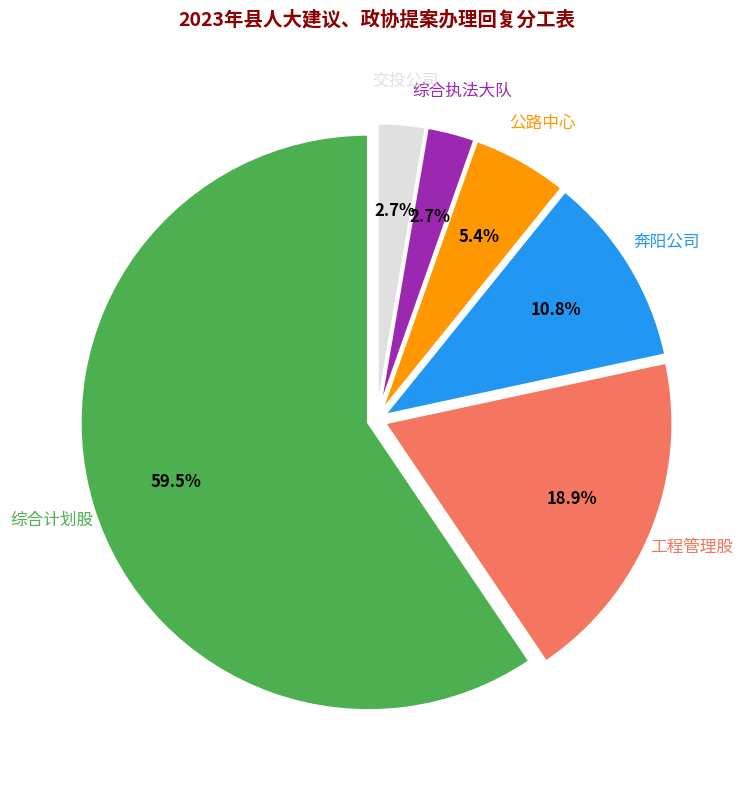

The 工程管理股 slice represents 7% of the pie. True or false?

False